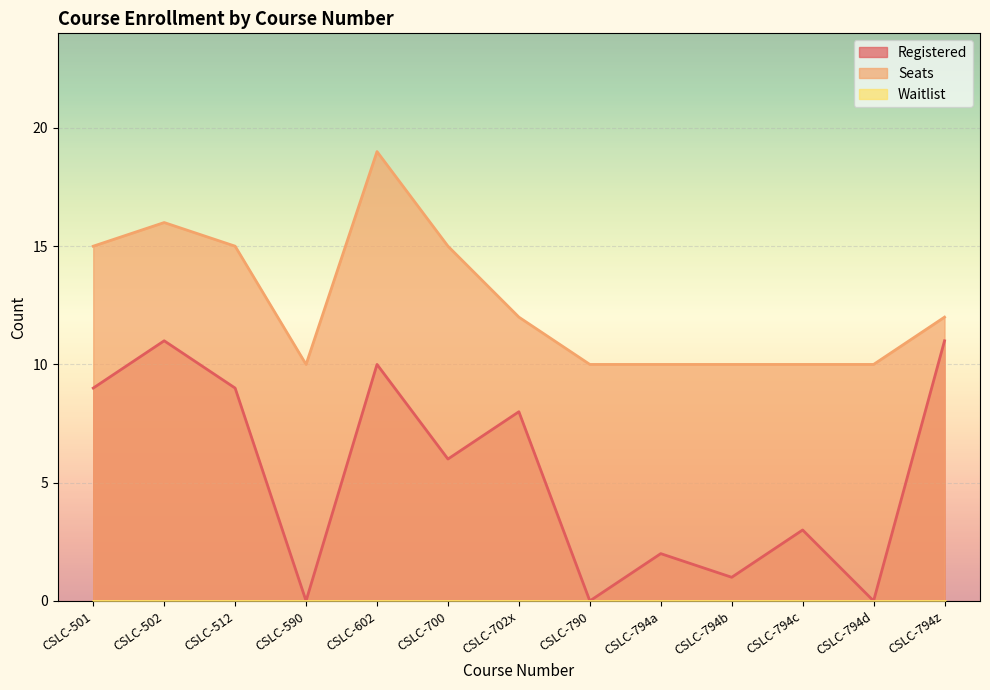

What is the difference between the highest and lowest values at CSLC-790?

10